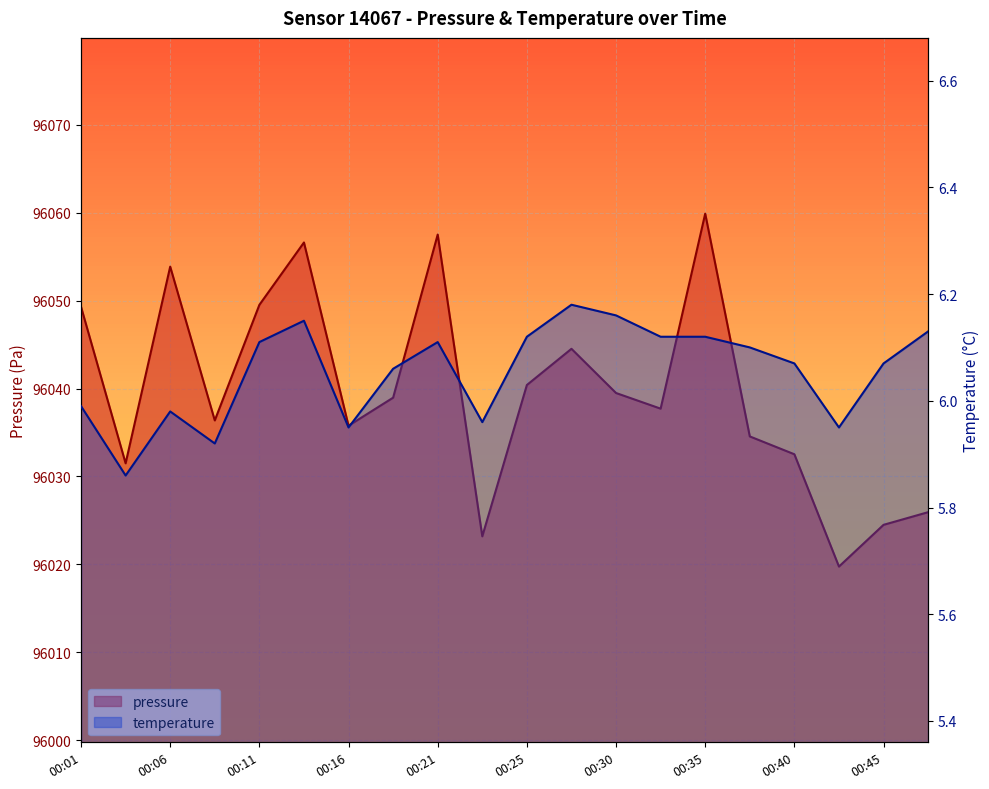

What is the average value of the pressure series?

96039.6